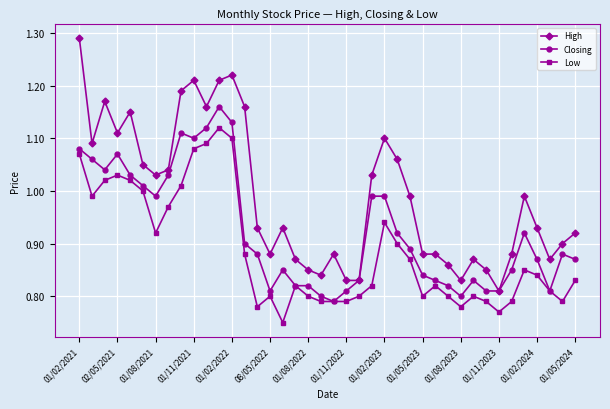

What are all the series names shown in the legend?

High, Closing, Low